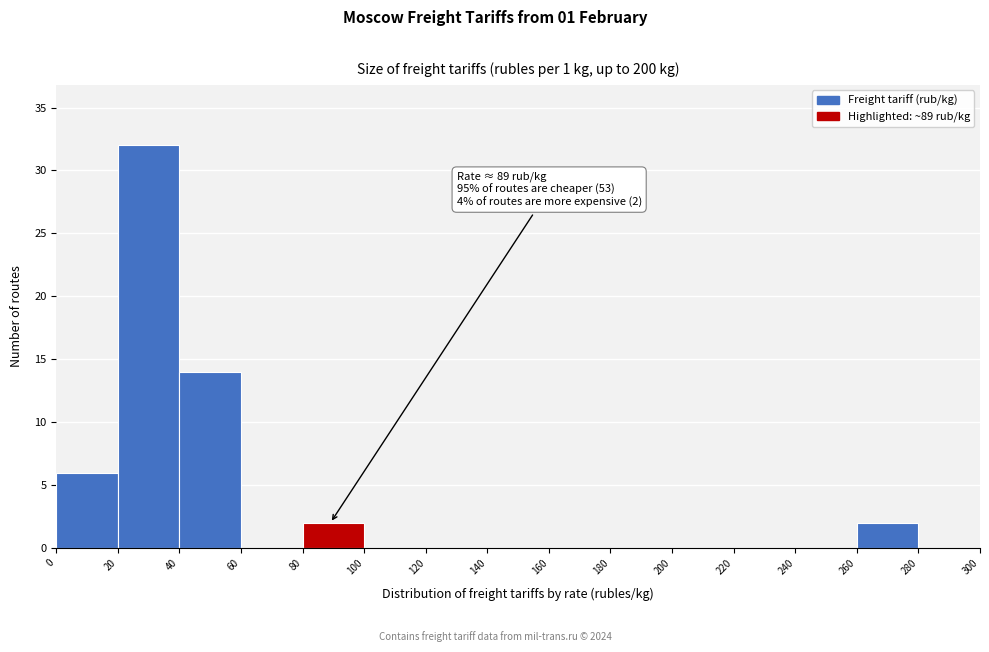

Over which range of the x-axis is the bar tallest?

20 to 40